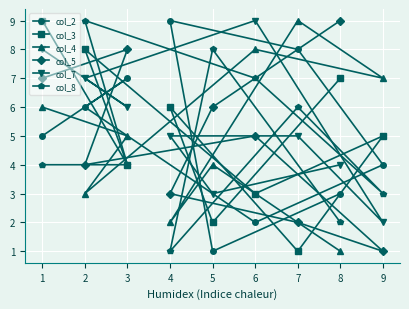

Does the chart display data point markers on the line(s)?

Yes